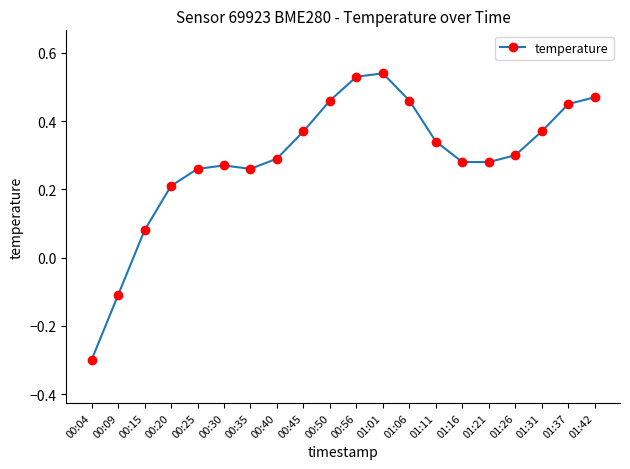

What is the change in value from 00:09 to 01:42?

+0.6